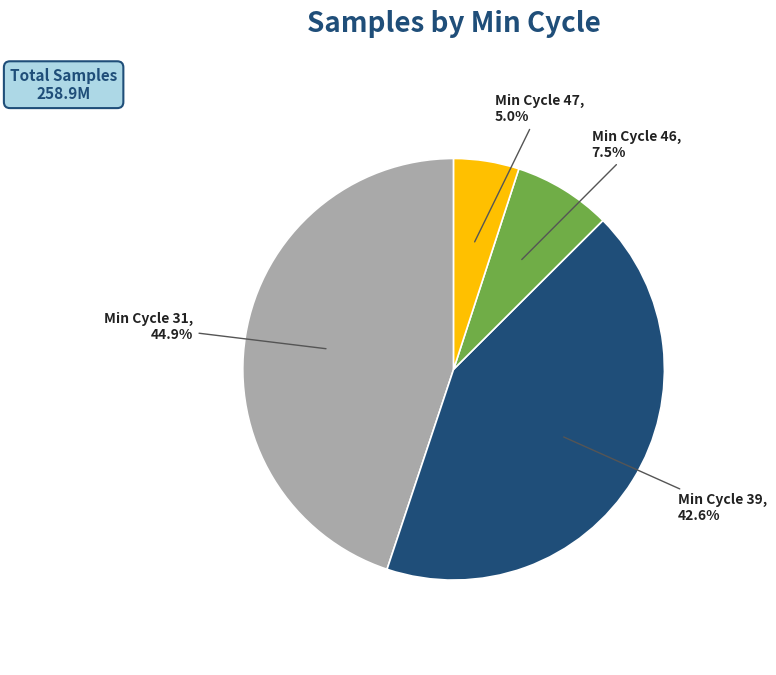

To the nearest percent, what is the average slice percentage?

25%